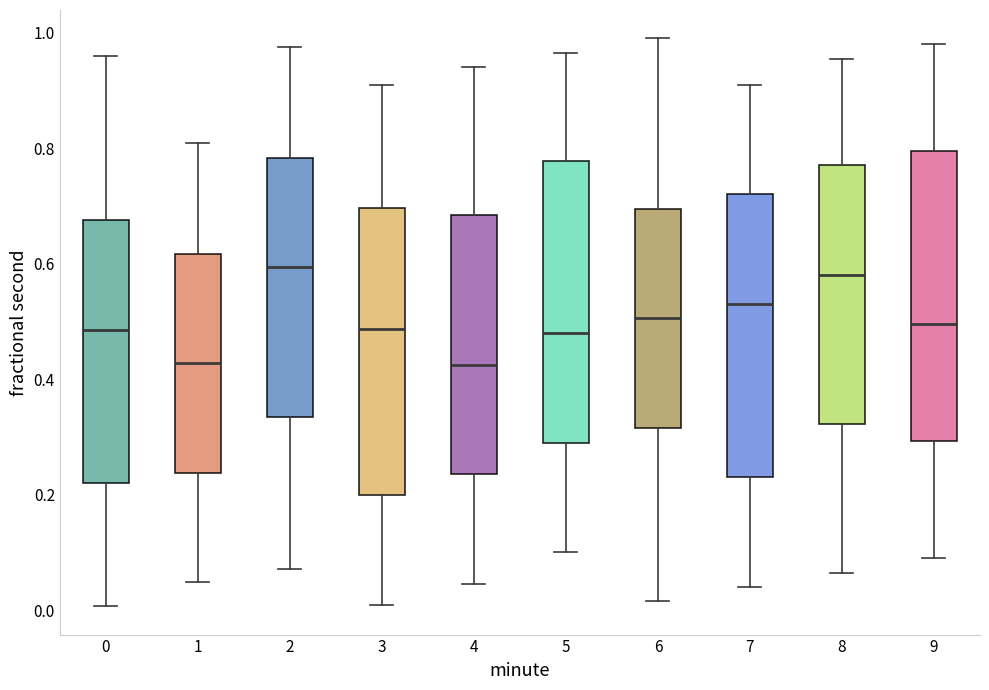

Where does the lower whisker of the box at x = 6 end on the y-axis? The values are not printed on the chart, so give them approximately, as read against the axis.

0.02